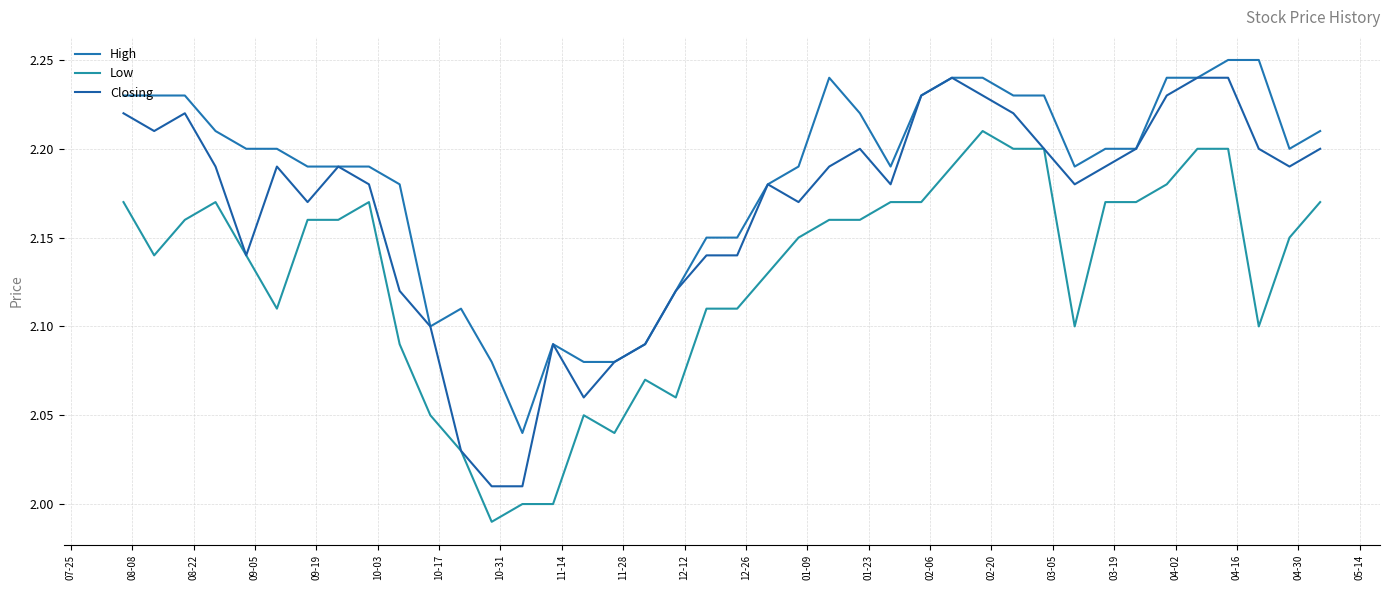

Rank the series by their average value, from lowest to highest.

Low, Closing, High